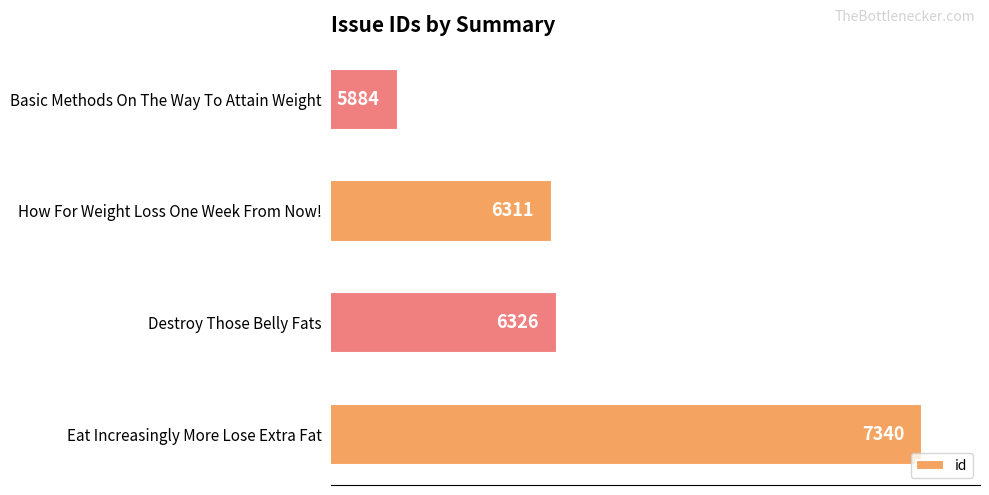

At which label is the value closest to 6612?

Destroy Those Belly Fats